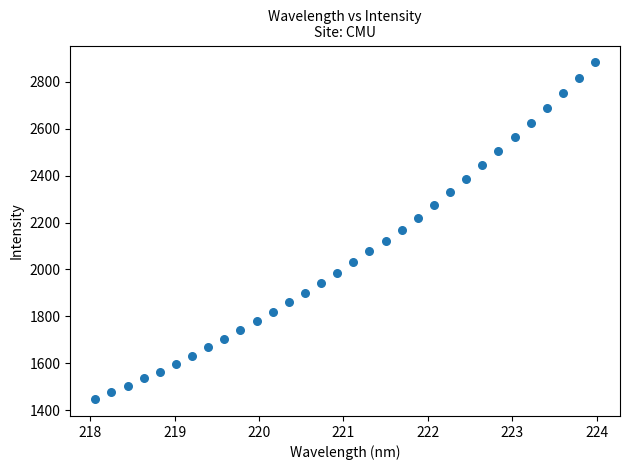

What is the range of Y values (max minus min)?

1436.4